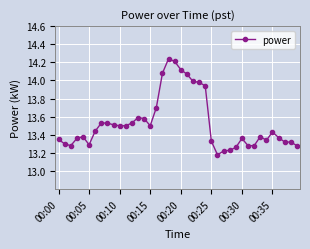

True or false: there are more than 2 points higher than both neighbors.

True